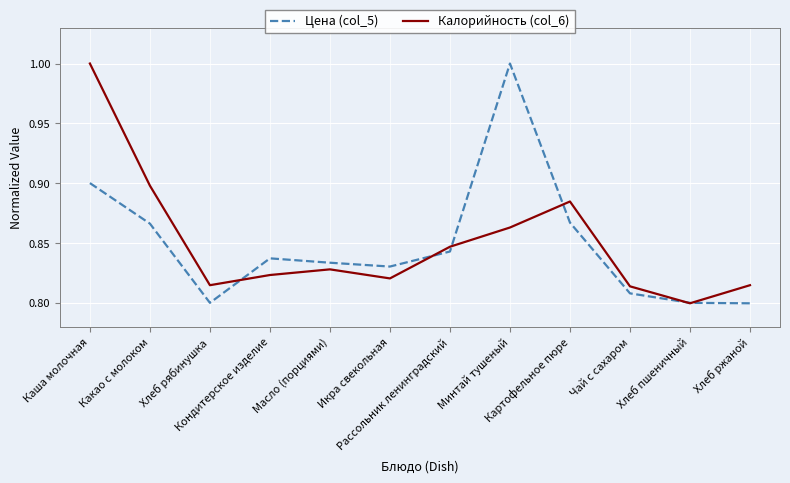

At which category is the sum across all series the highest?

Каша молочная